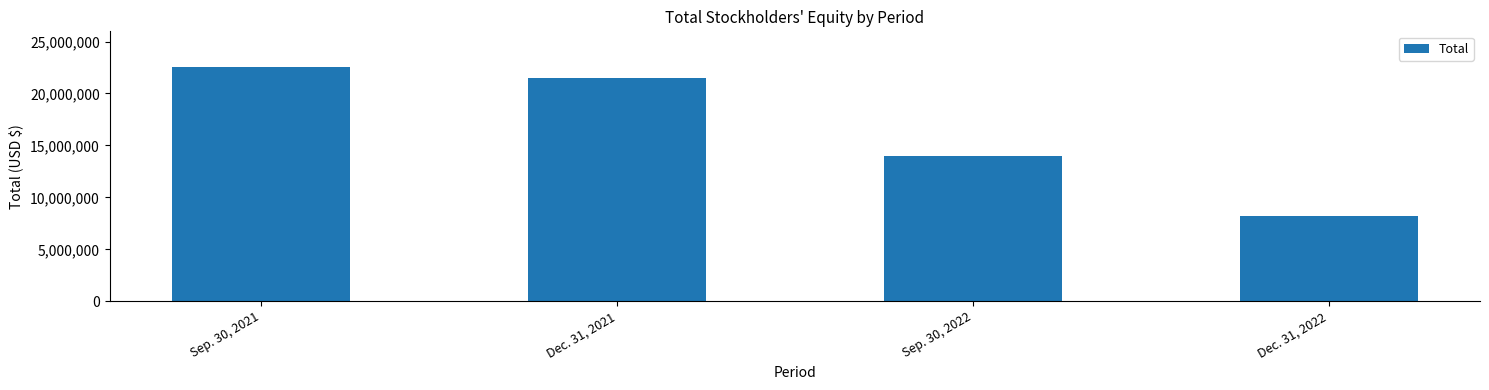

List the labels in order of value, largest first.

Sep. 30, 2021, Dec. 31, 2021, Sep. 30, 2022, Dec. 31, 2022